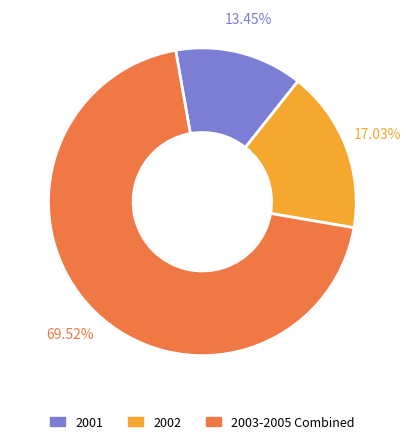

Which has a higher value, 2003-2005 Combined or 2001?

2003-2005 Combined